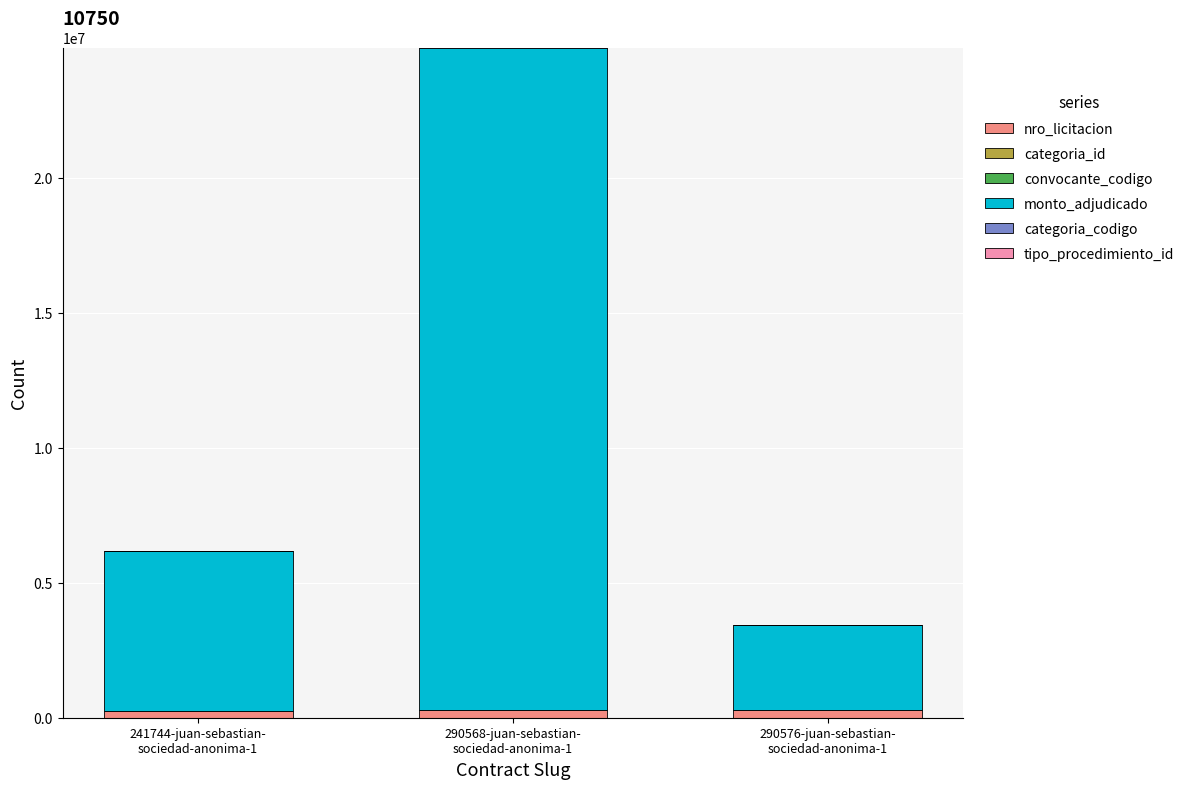

What is the sum of all nro_licitacion values?

822888